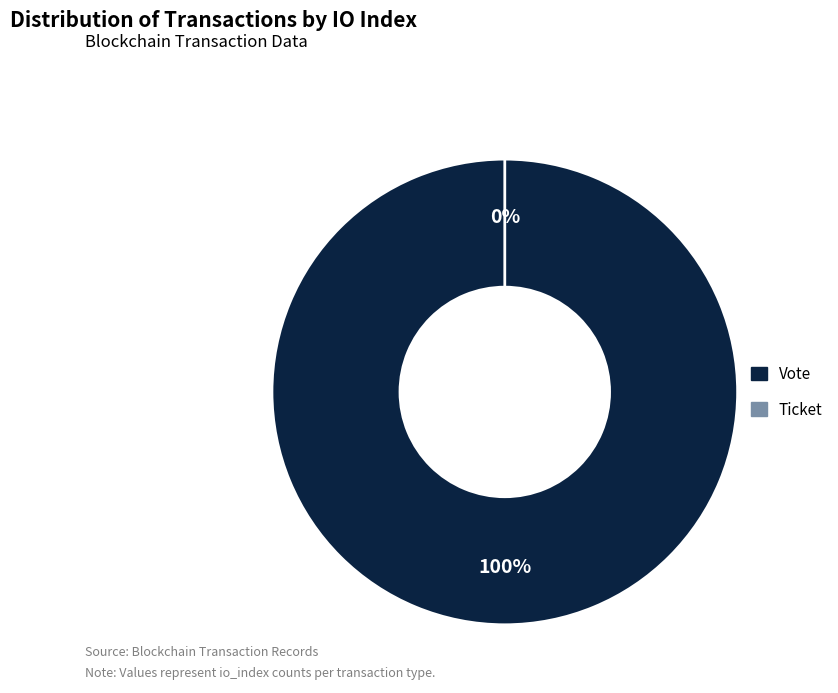

What is the largest slice in the pie chart?

Vote (io_index=1)